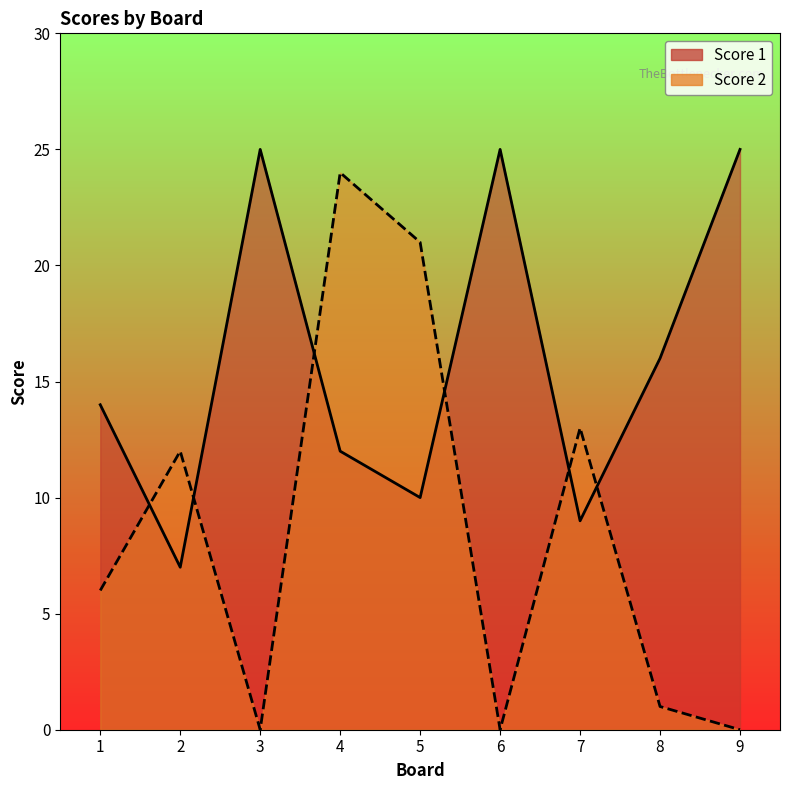

Rank the series by their maximum value, from lowest to highest.

Score 2, Score 1